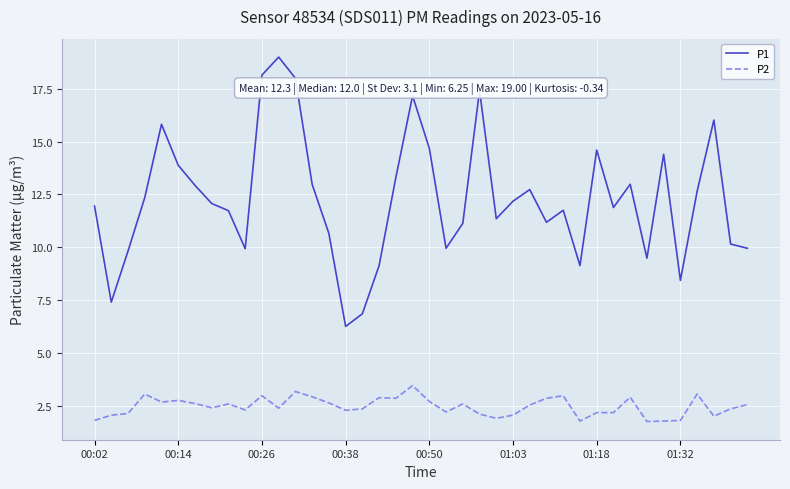

What is the maximum value for P2?

3.5